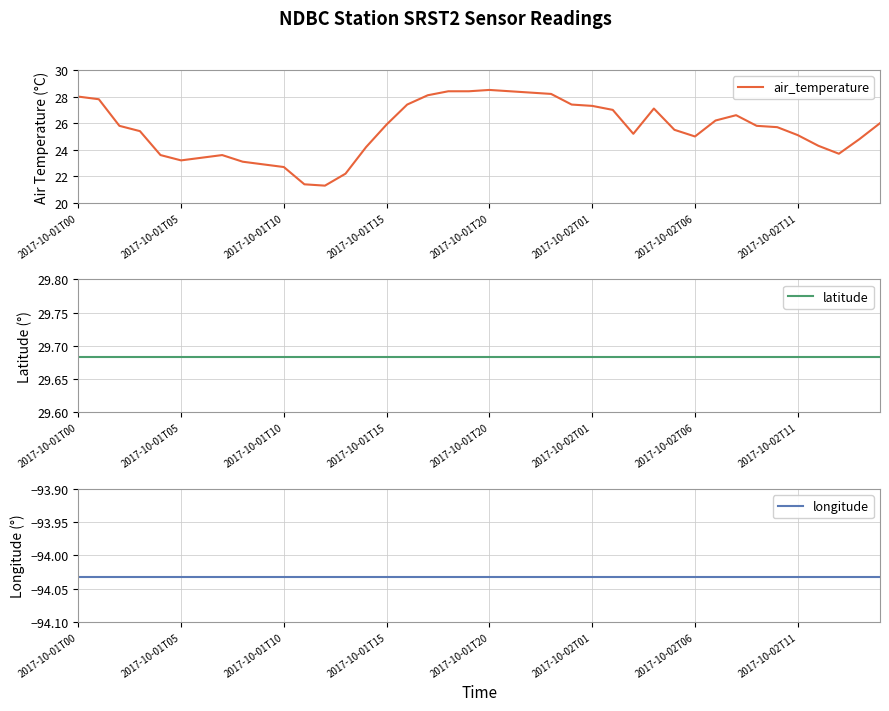

What is the value of the air_temperature point at the 1st from the left?

28.0